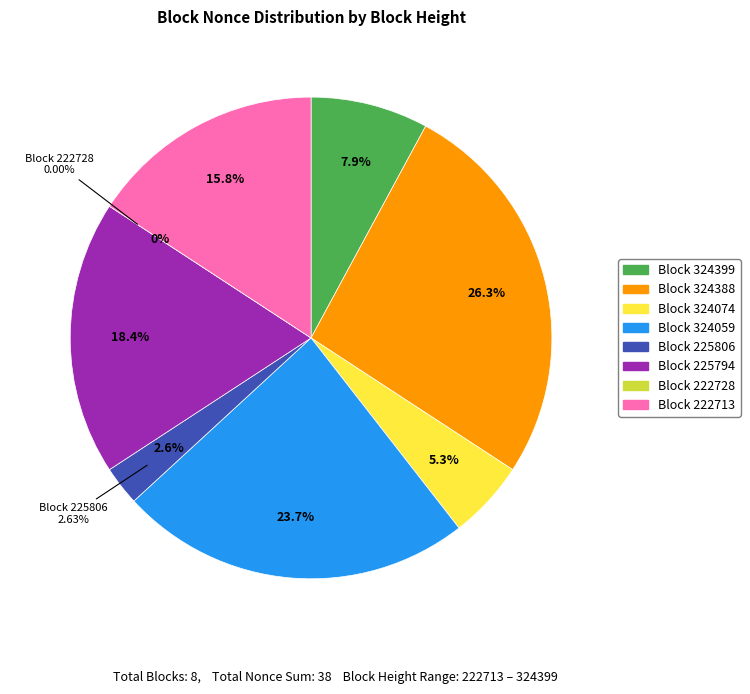

To the nearest percent, what percentage of the pie is 225794?

18%